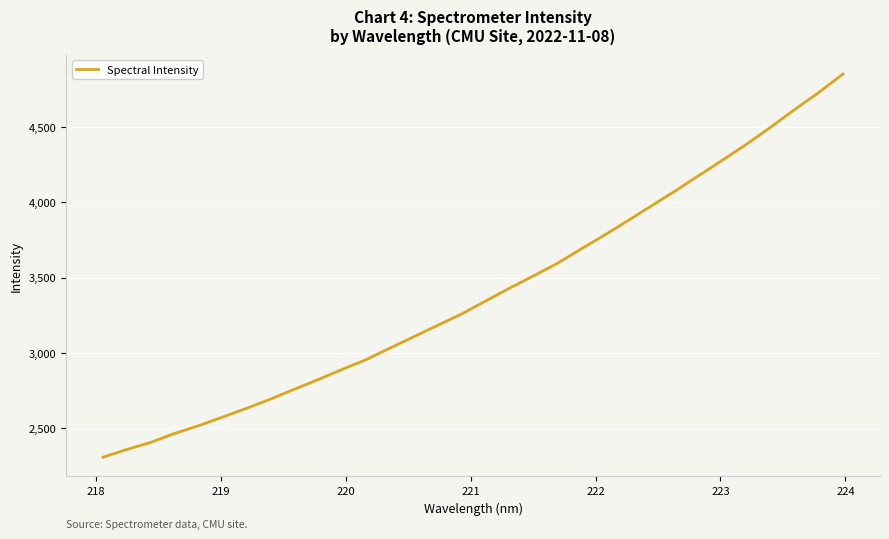

What is the greatest value displayed?

4854.0